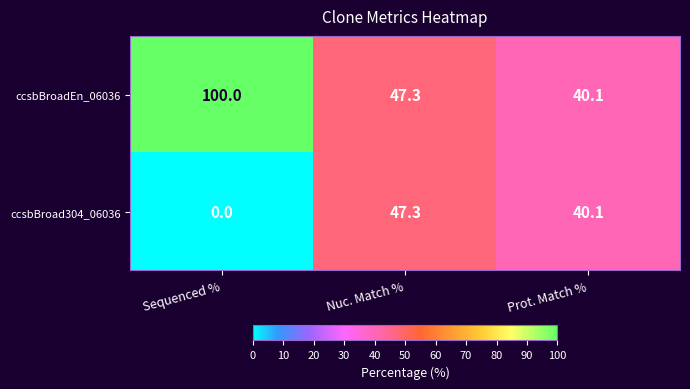

Reading left to right, what are all the values shown in this chart?

ccsbBroadEn_06036: 100.0	47.3	40.1
ccsbBroad304_06036: 0.0	47.3	40.1